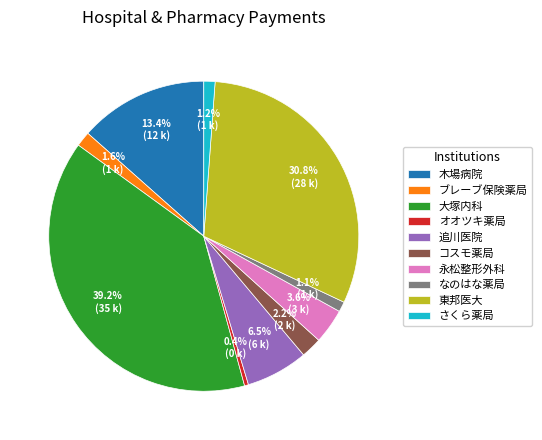

Does 追川医院 represent more than half of the total?

No